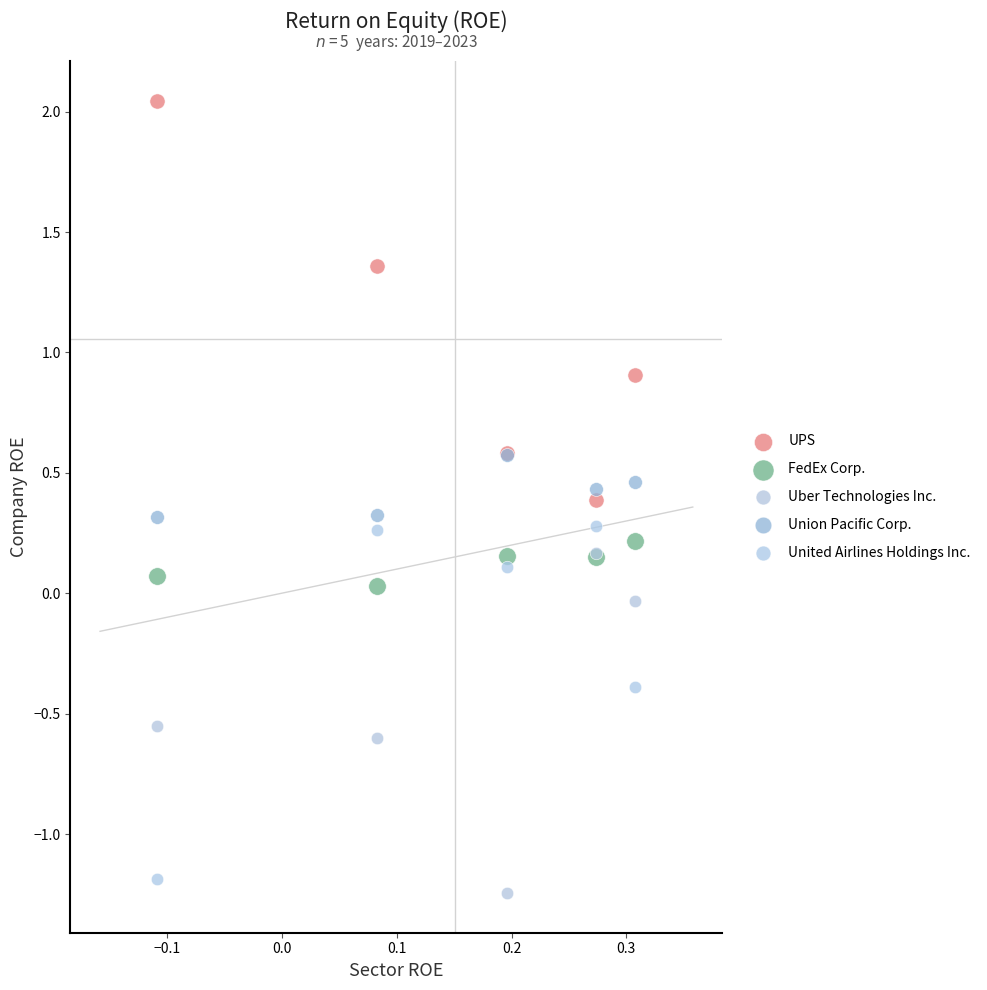

In the UPS series, what Y value is closest to 1?

0.9